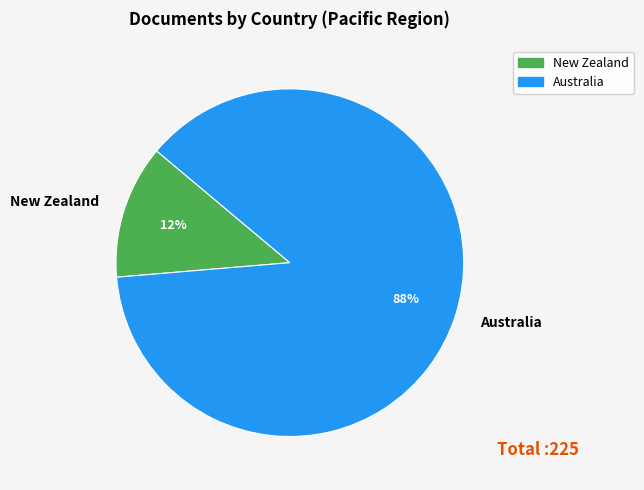

What is the smallest slice in the pie chart?

New Zealand